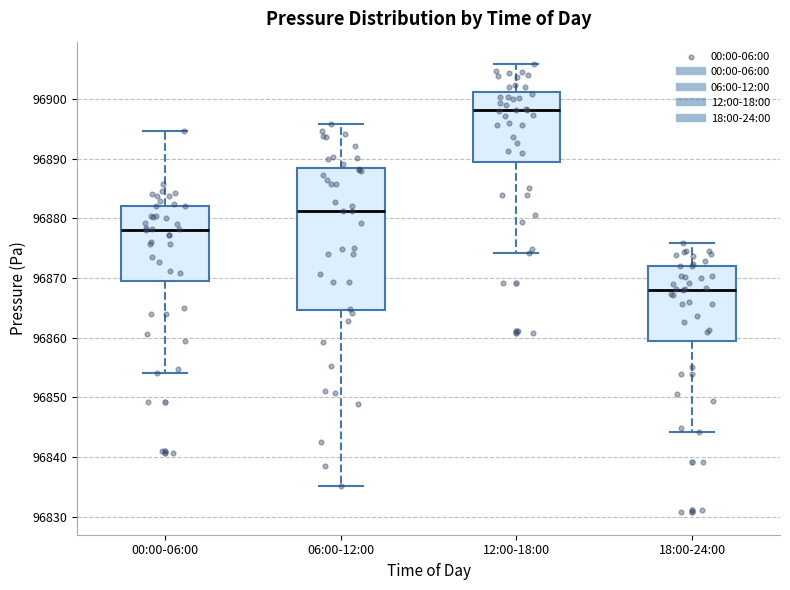

Reading left to right, read every box against the y-axis: the position of its median line, the range the box covers, and the ends of its whiskers. The values are not printed on the chart, so give them approximately, as read against the axis.

00:00-06:00: median 96878, box 96869 to 96882, whiskers 96854 to 96895
06:00-12:00: median 96881, box 96865 to 96888, whiskers 96835 to 96896
12:00-18:00: median 96898, box 96889 to 96901, whiskers 96874 to 96906
18:00-24:00: median 96868, box 96859 to 96872, whiskers 96844 to 96876